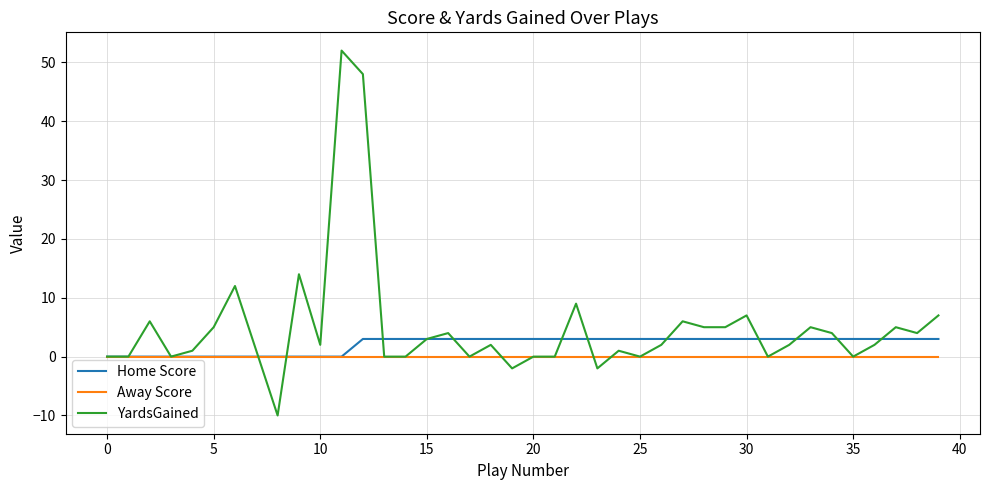

What is the sum of all YardsGained values?

200